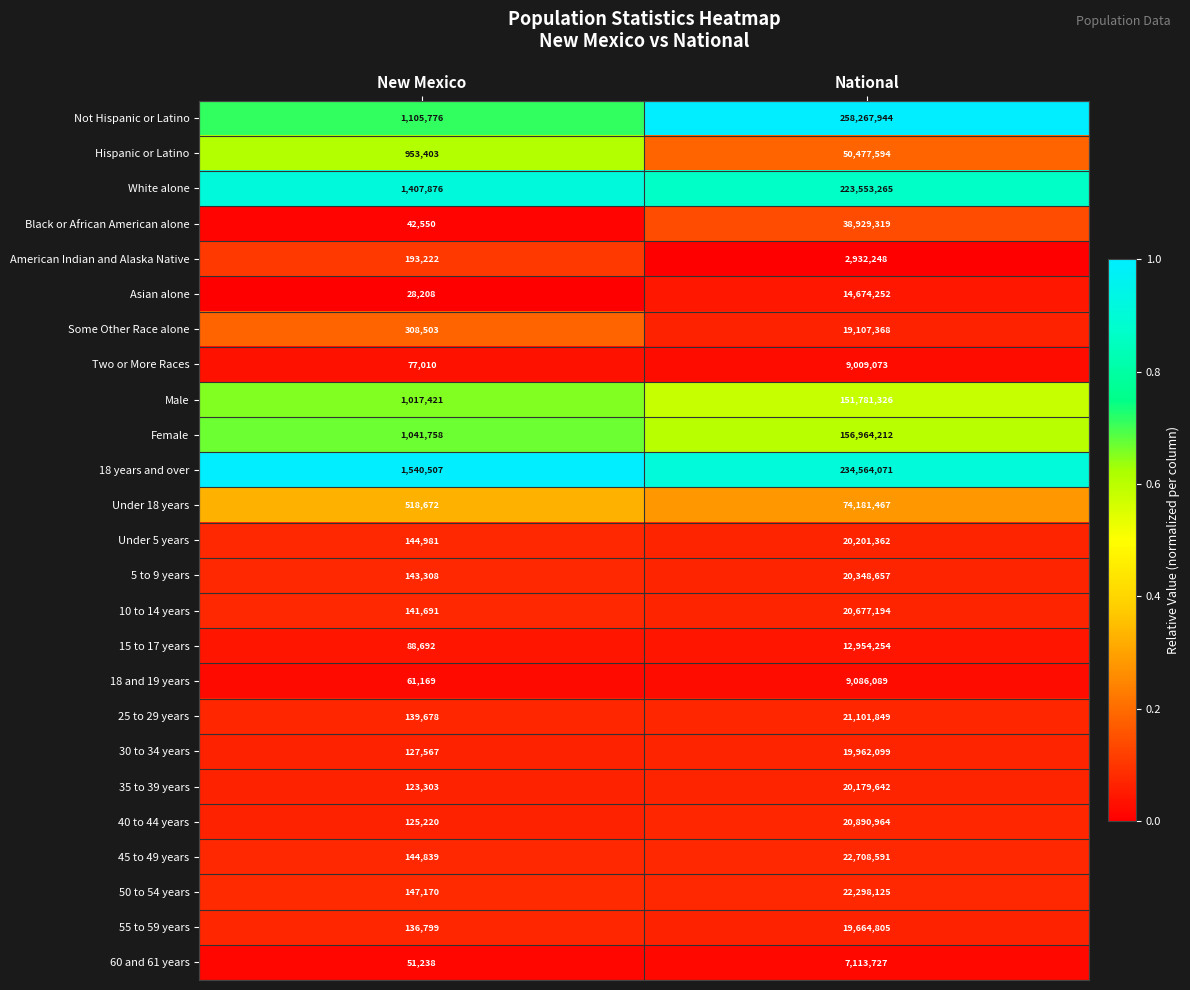

The 50 to 54 years series shows 30736121 at National. True or false?

False